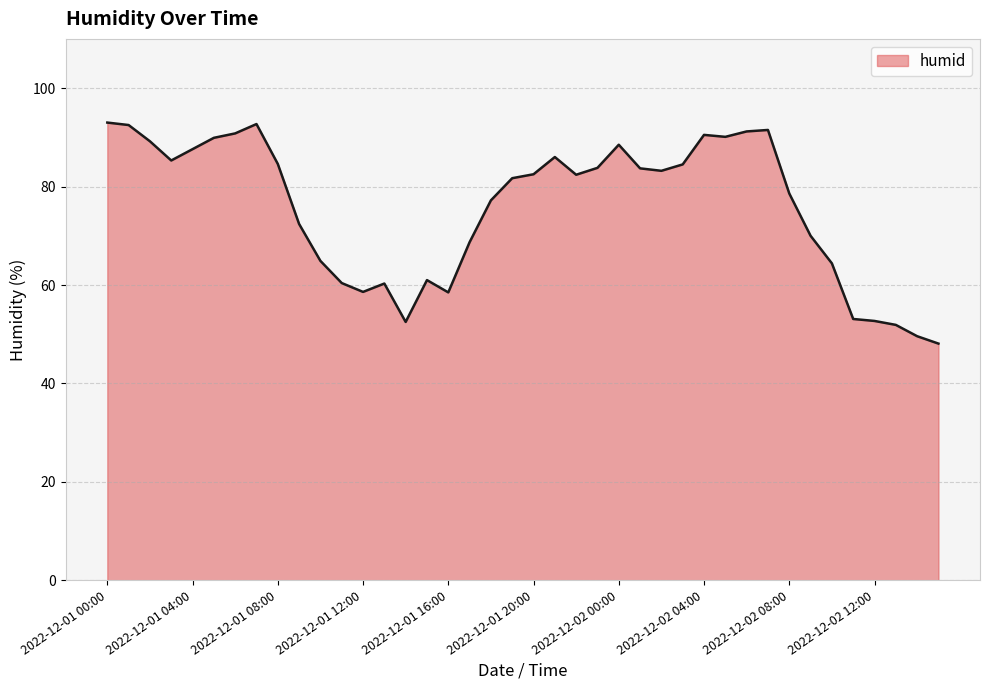

True or false: the data has more than 0 interior local peaks.

True